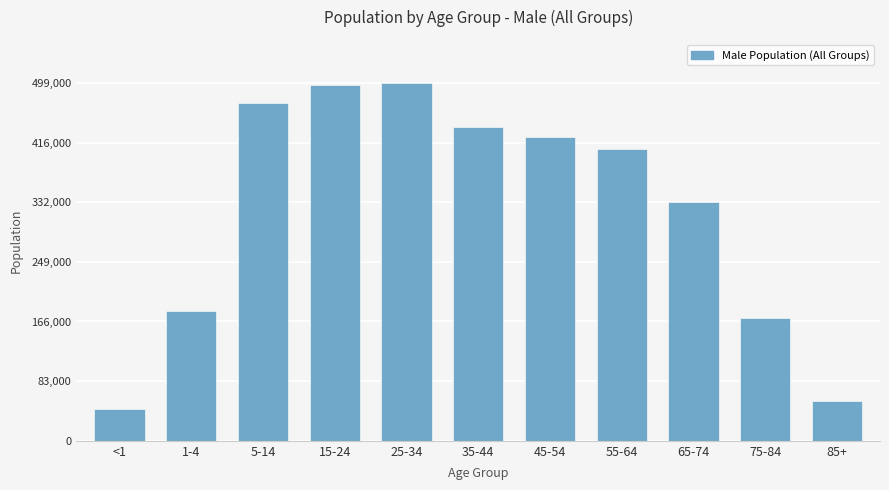

What is the label of the 11th bar from the left?

85+